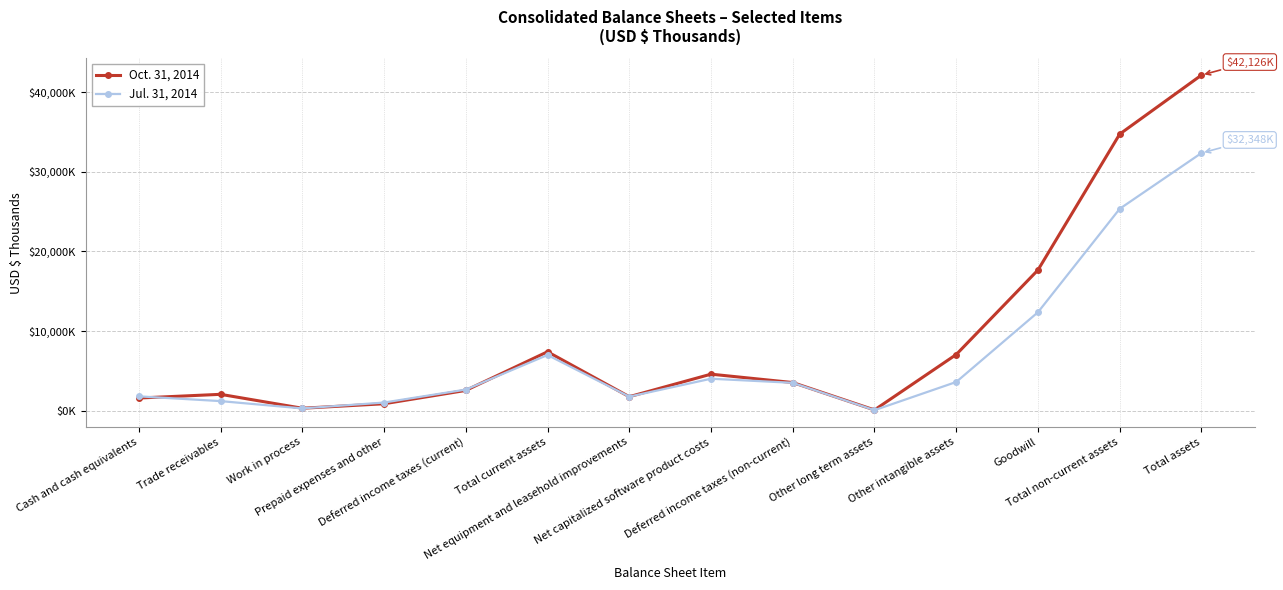

Where is the first local maximum for Oct. 31, 2014?

Trade receivables